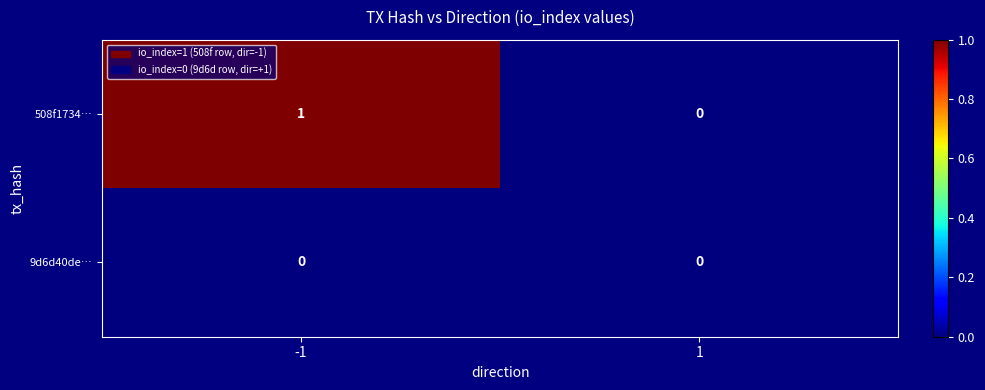

How many categories are shown in the chart?

2